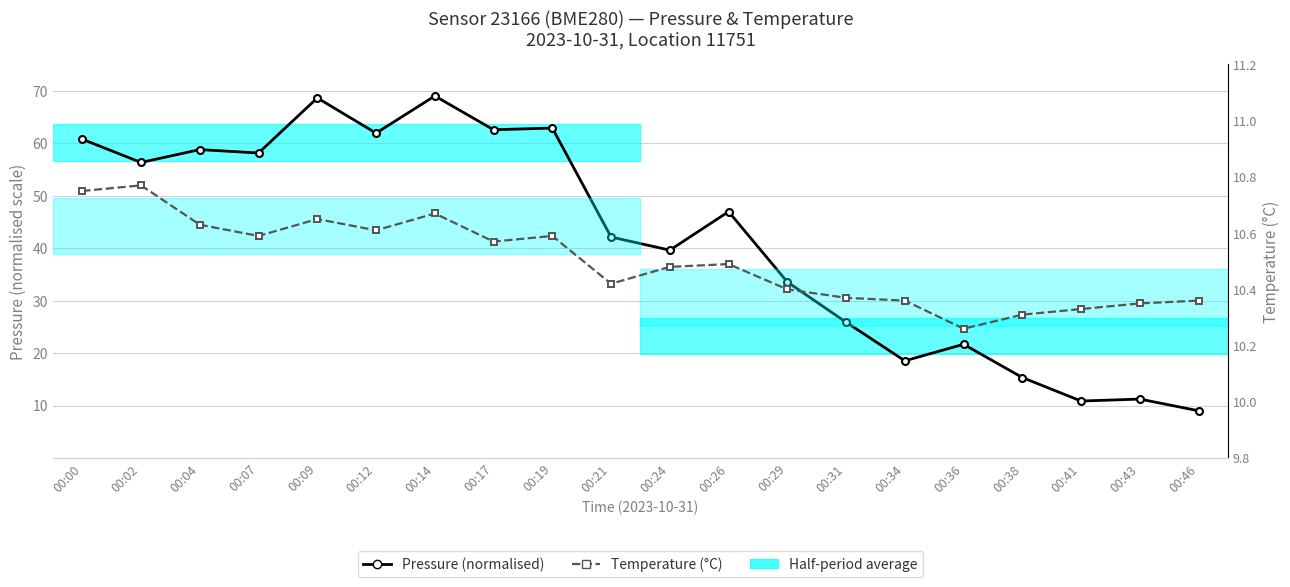

What is the difference between the highest and lowest values at 00:31?

15.5